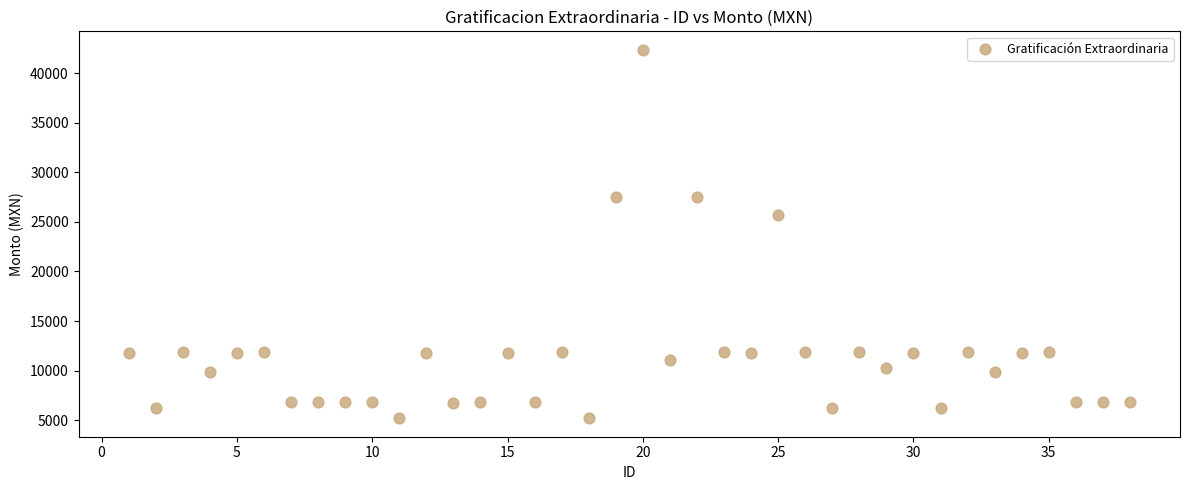

What Y value in the scatter plot is closest to 23779?

25704.0